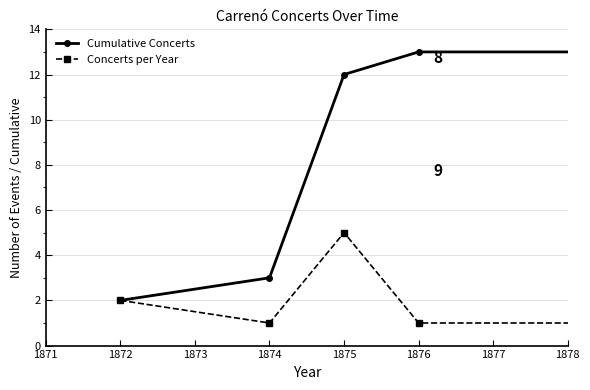

Which series has the largest total across all categories?

Cumulative Concerts